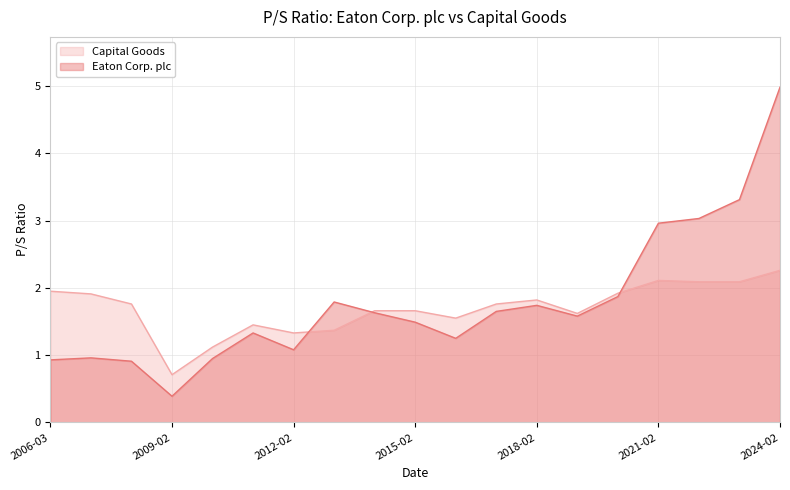

Reading left to right, transcribe all the data shown in this chart.

Eaton Corp. plc: 0.9	1.0	0.9	0.4	0.9	1.3	1.1	1.8	1.6	1.5	1.2	1.6	1.7	1.6	1.9	3.0	3.0	3.3	5.0
Capital Goods: 1.9	1.9	1.8	0.7	1.1	1.4	1.3	1.4	1.7	1.7	1.6	1.8	1.8	1.6	1.9	2.1	2.1	2.1	2.3